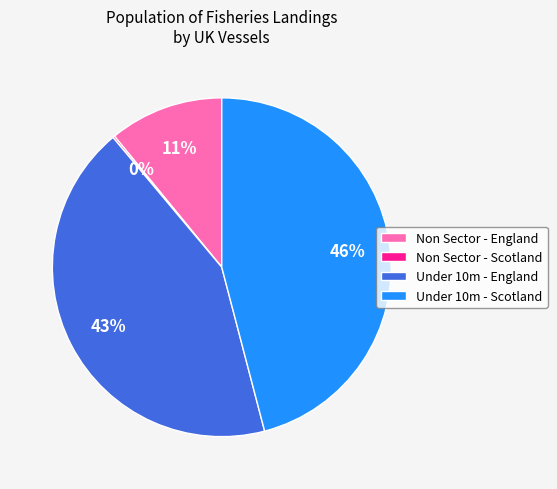

Is the sum of Under 10m - England and Under 10m - Scotland greater than half?

Yes